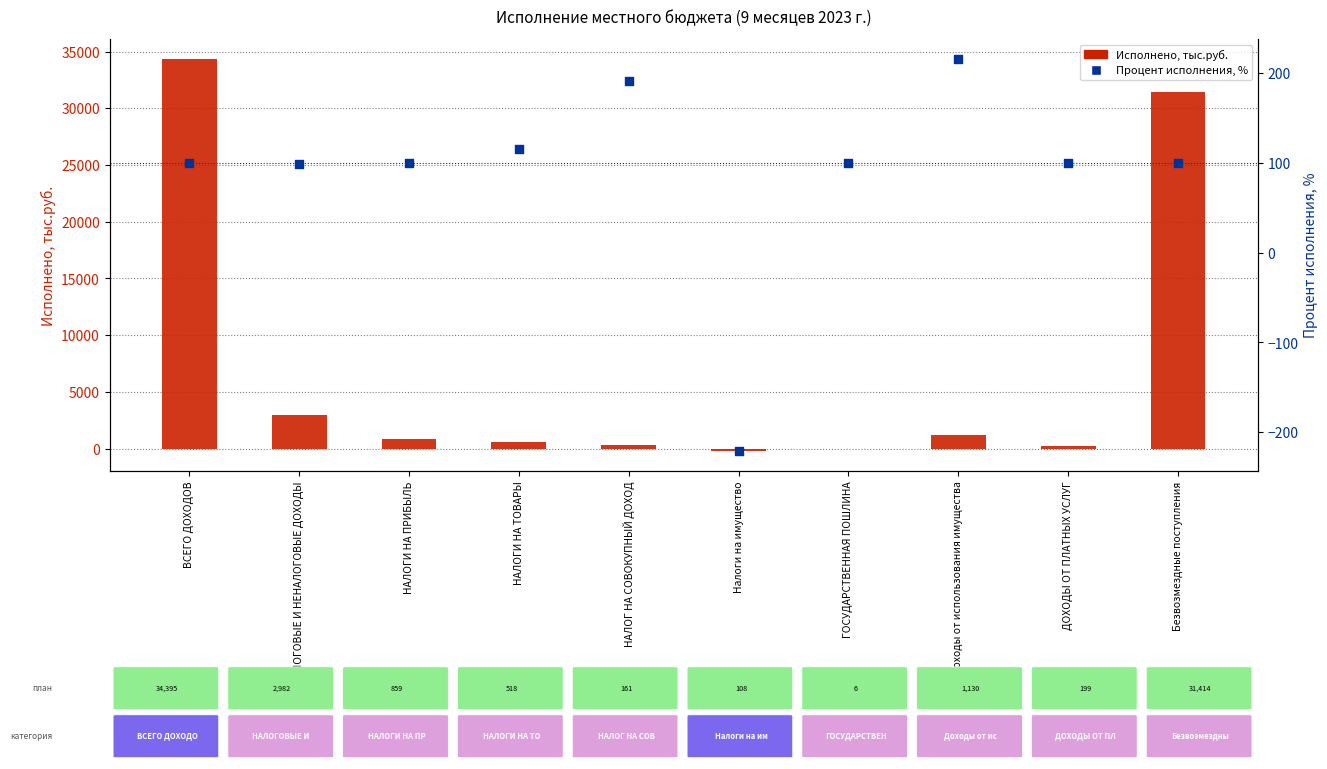

Is the value of Исполнено, тыс.руб. at Доходы от использования имущества greater than the value of Процент исполнения, % at ДОХОДЫ ОТ ПЛАТНЫХ УСЛУГ?

Yes